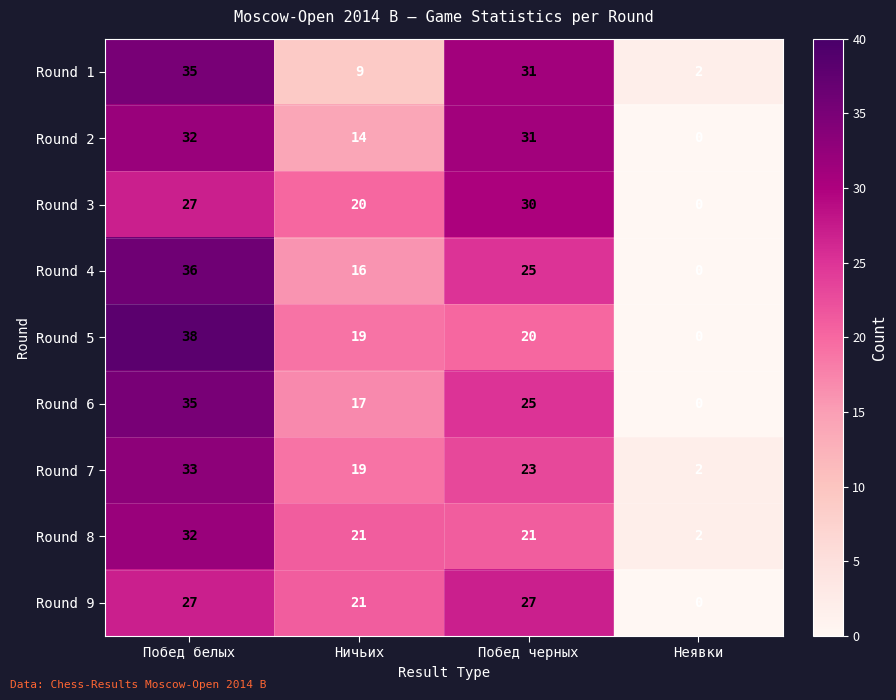

The value of Round 2 at Неявки is 0. True or false?

True